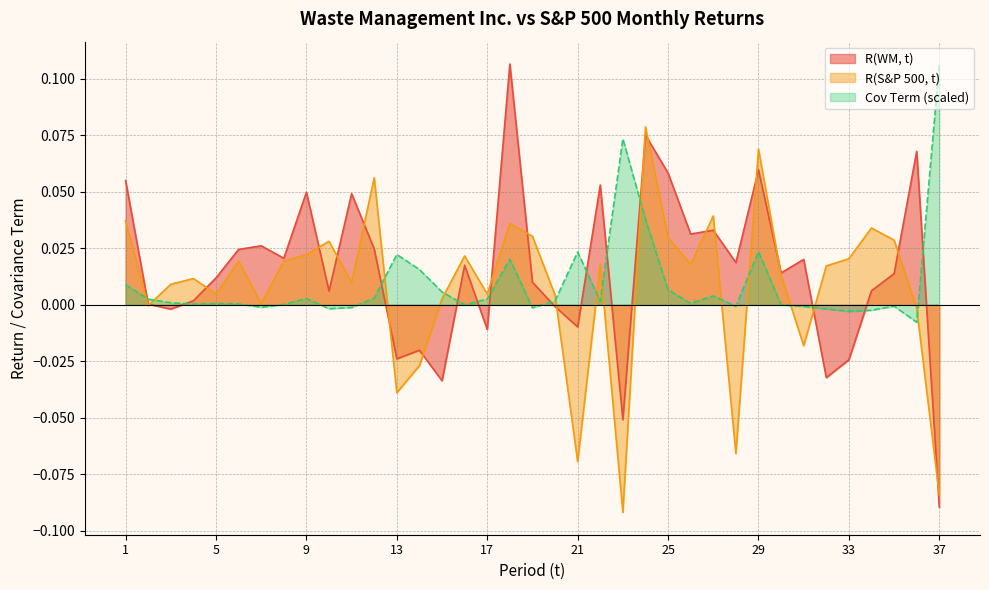

What is the difference between the maximum and minimum values in the Cov Term series?

0.1